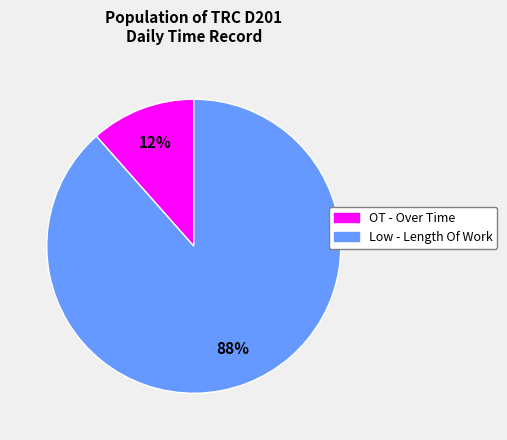

Do OT - Over Time and Low - Length Of Work together represent more than half of the pie?

Yes